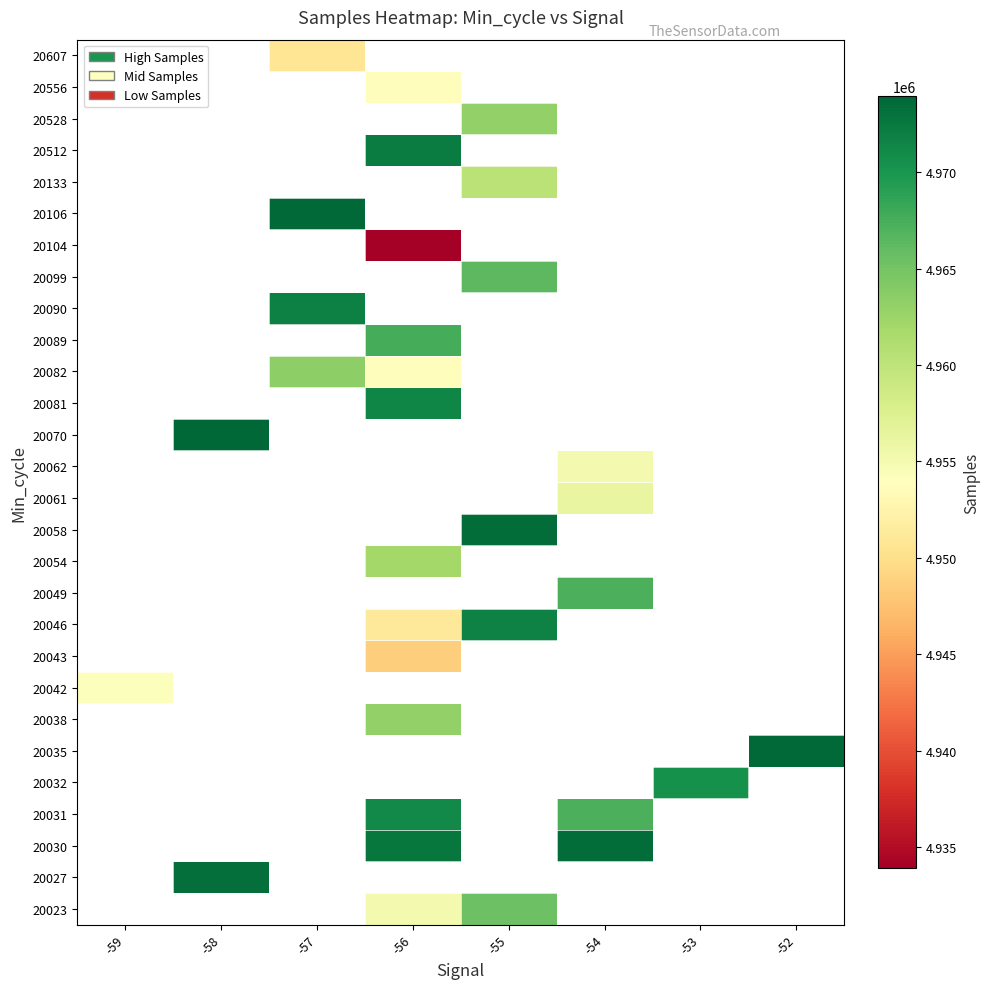

What is the spread (max minus min) of values at -55?

13193.0